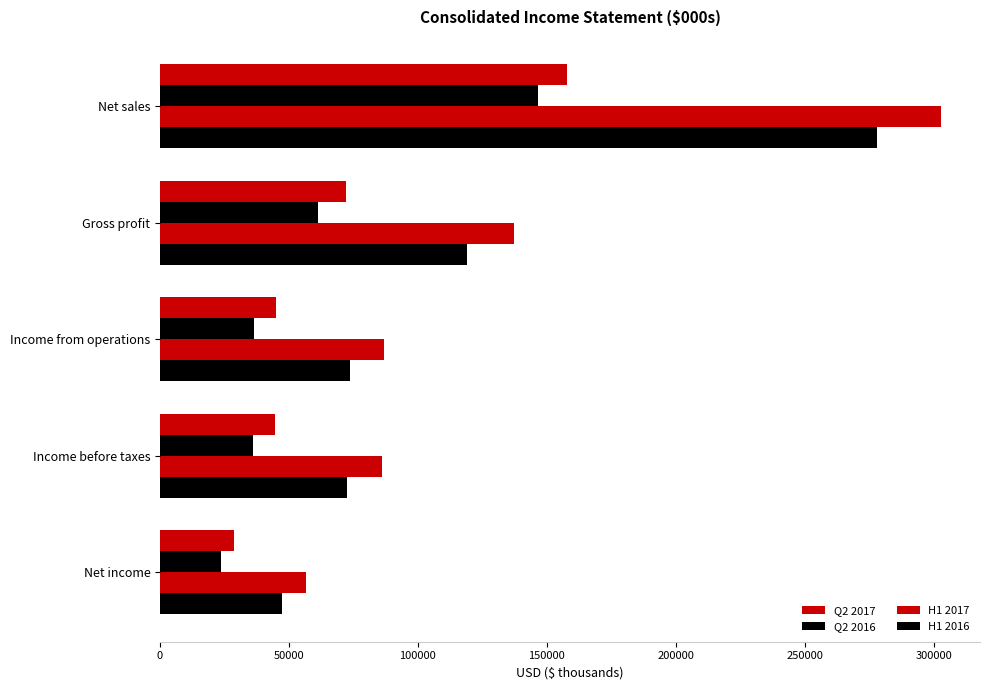

Which series has the largest range (max minus min)?

H1 2017